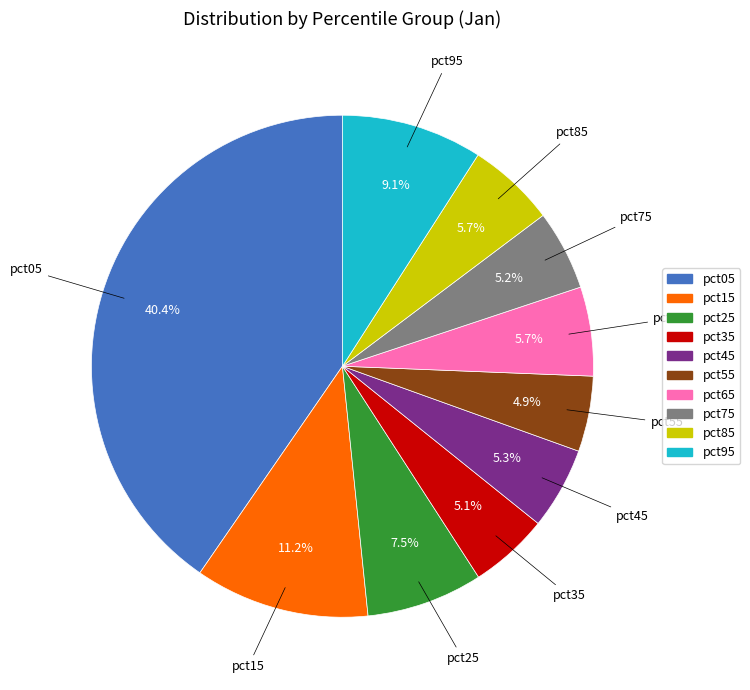

Does pct55 account for over 50% of the chart?

No